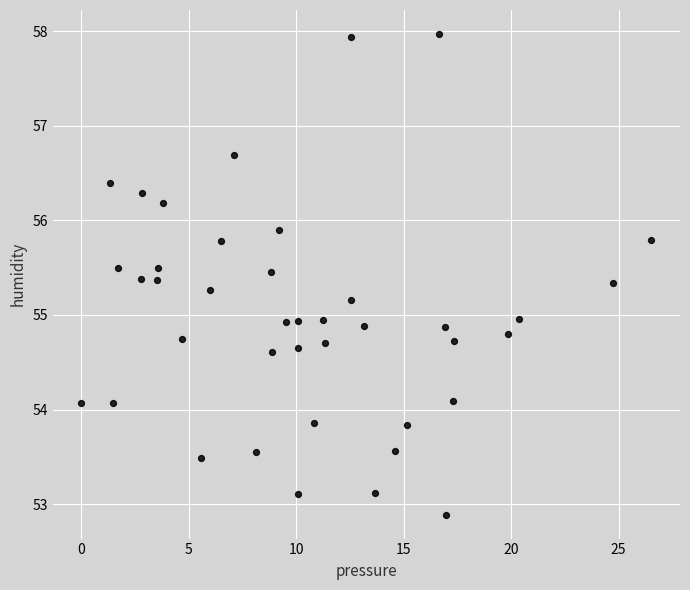

What is the range of Y values (max minus min)?

5.1